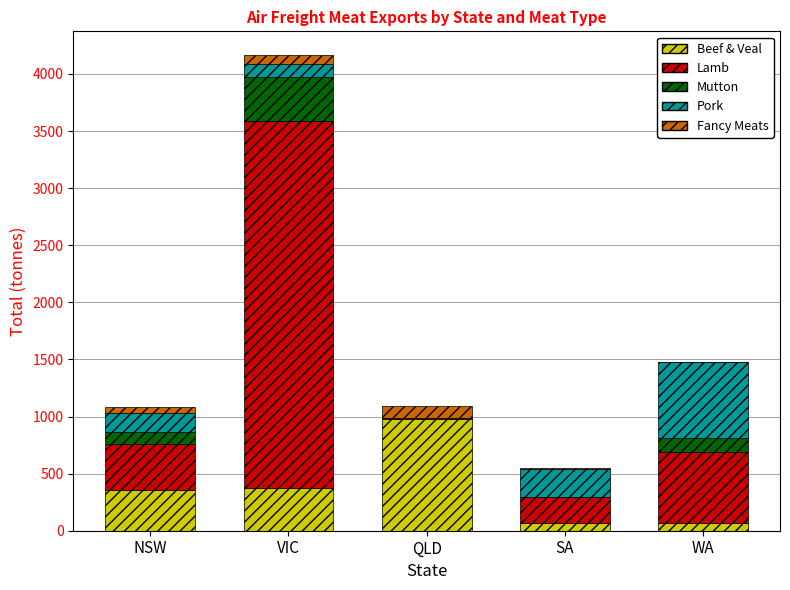

At which category is the sum across all series the highest?

VIC